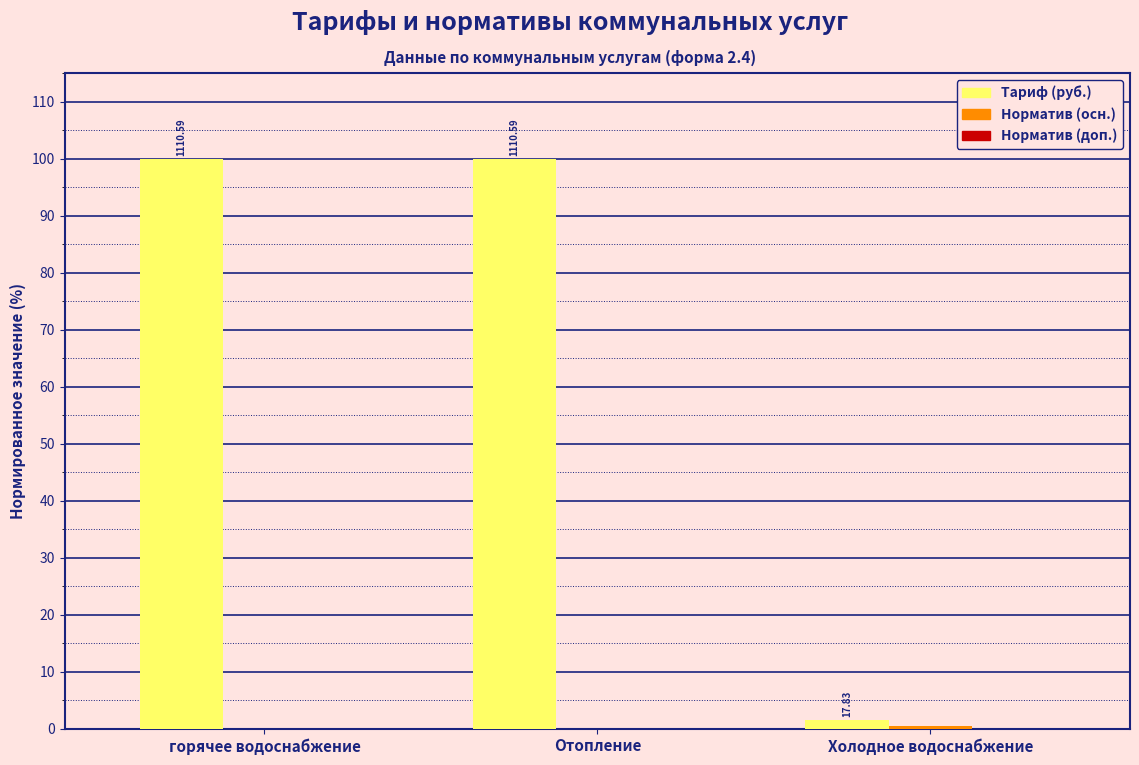

What is the sum of all Тариф (руб.) values?

201.6